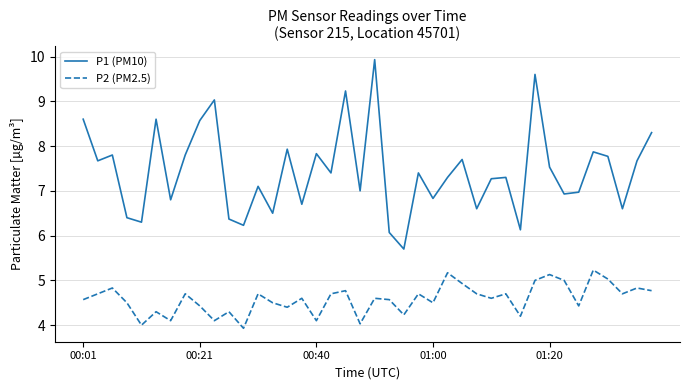

What is the smallest value displayed?

3.9